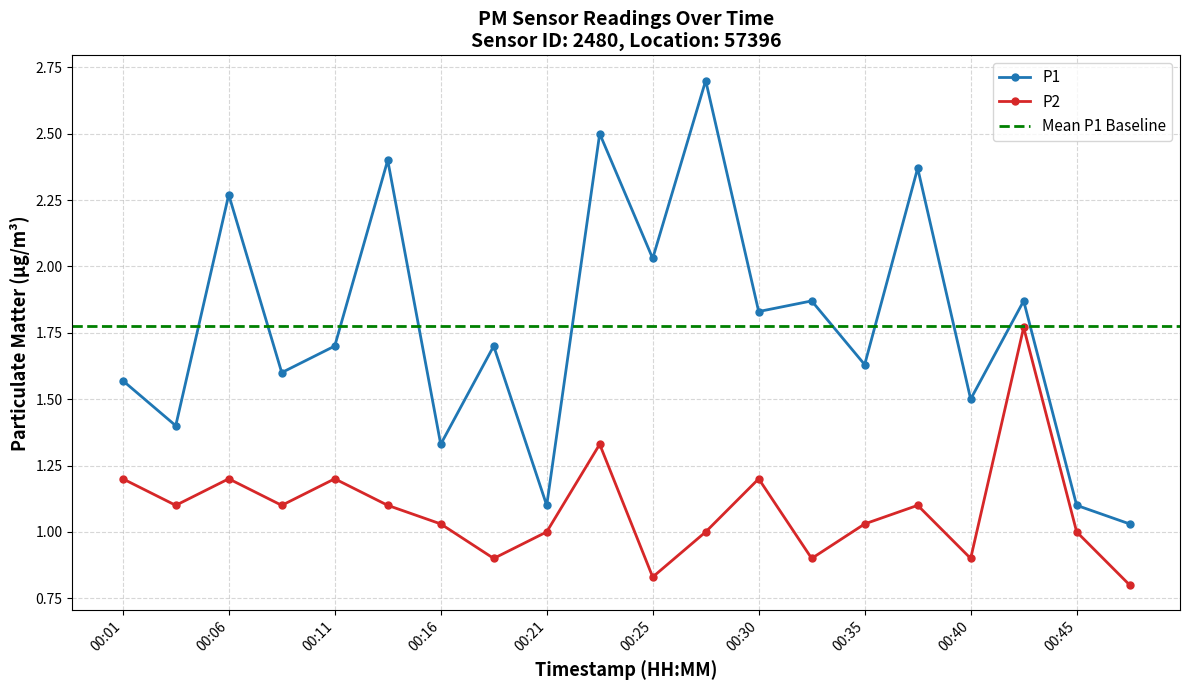

The value of P1 at 00:16 is 2.0. True or false?

False